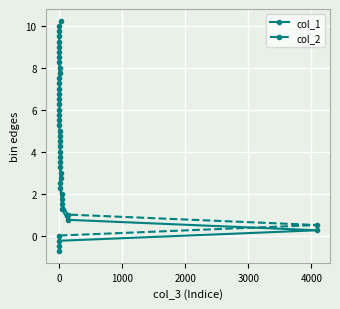

Reading left to right, extract all data points from this chart.

-0.8	-0.2	0.2	0.8	1.2	1.8	2.2	2.8	3.2	3.8	4.2	4.8	5.2	5.8	6.2	6.8	7.2	7.8	8.2	8.8	9.2	9.8	10.2